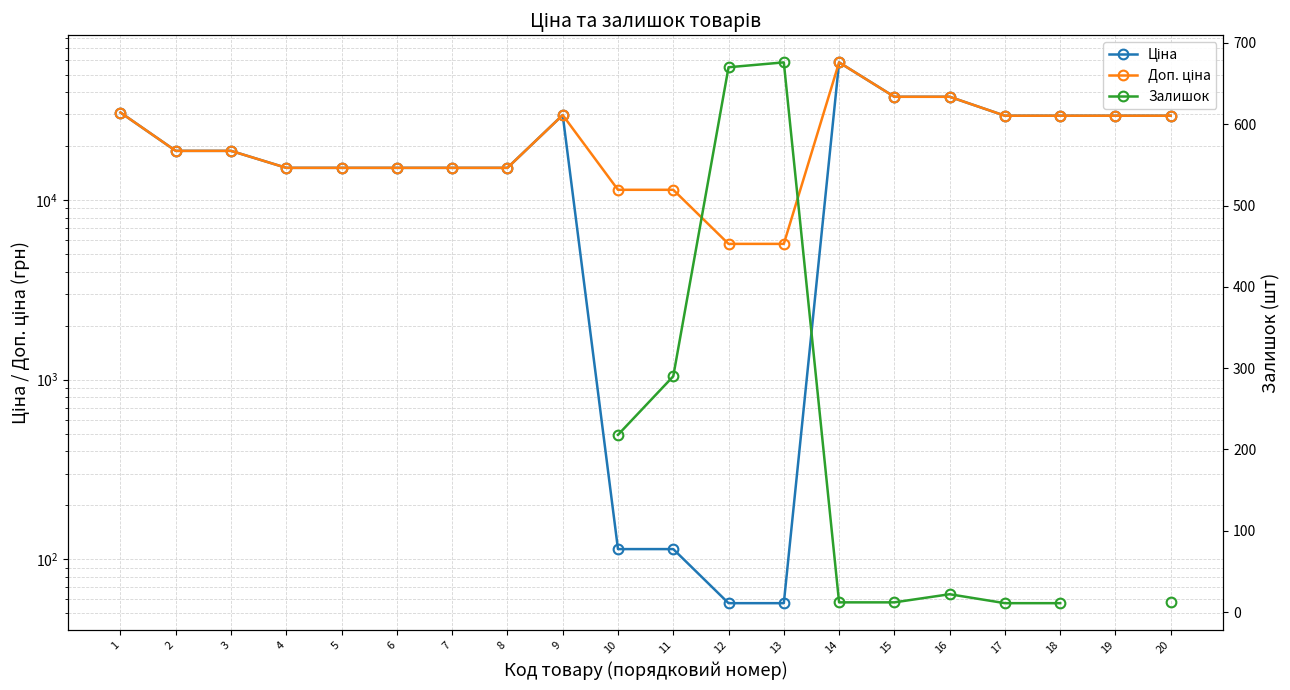

At how many categories does at least one series exceed 32391?

3